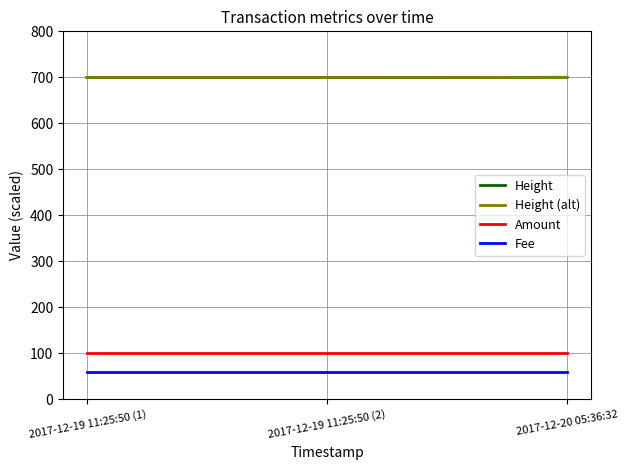

What is the label of the 1st point from the right?

2017-12-20 05:36:32